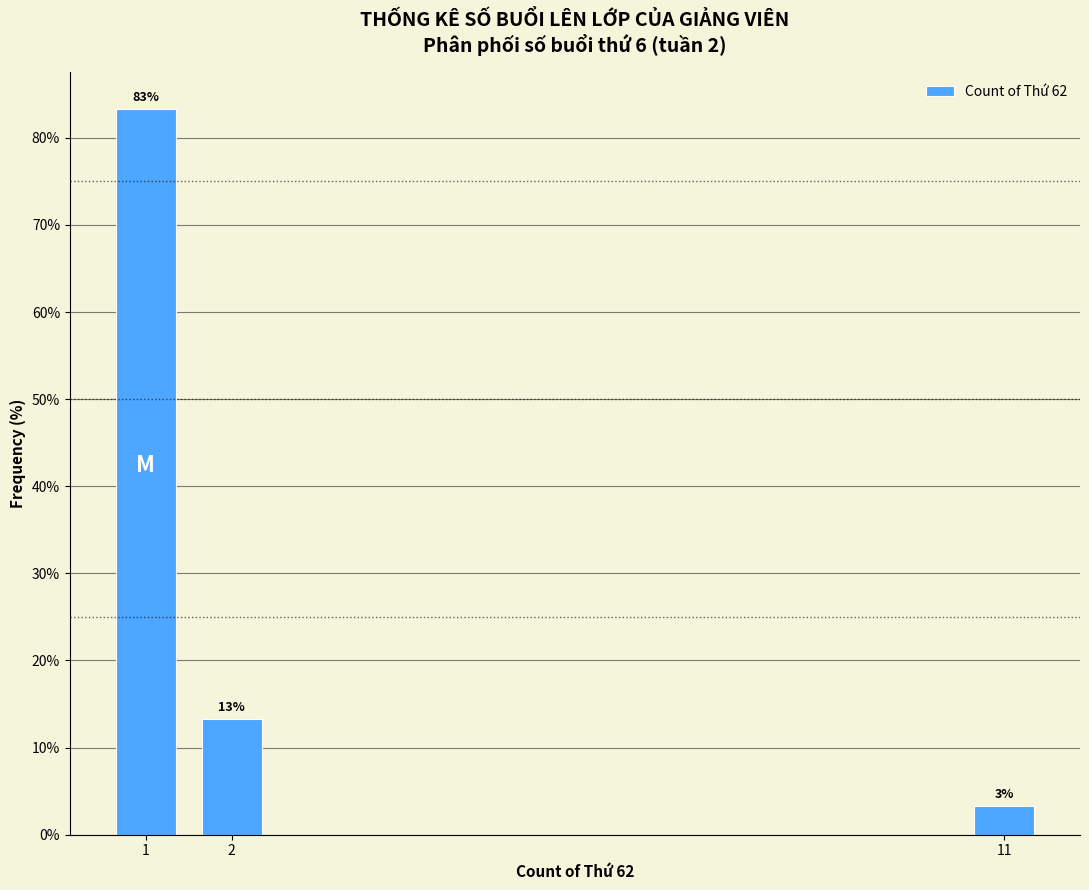

How many bars are there in total?

3